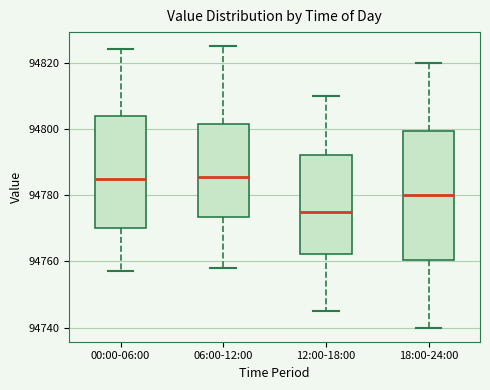

Where does the upper whisker of the box for 12:00-18:00 end on the y-axis? The values are not printed on the chart, so give them approximately, as read against the axis.

94810